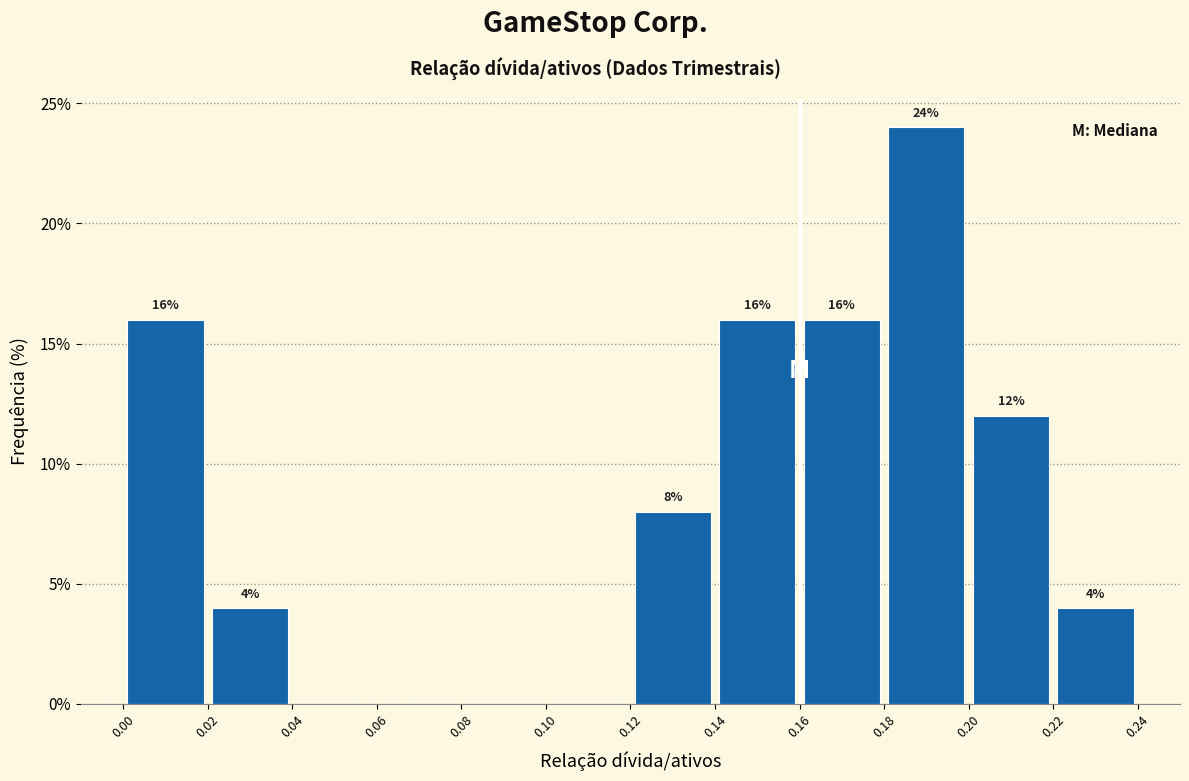

Over which range of the x-axis is the bar tallest?

0.18 to 0.20